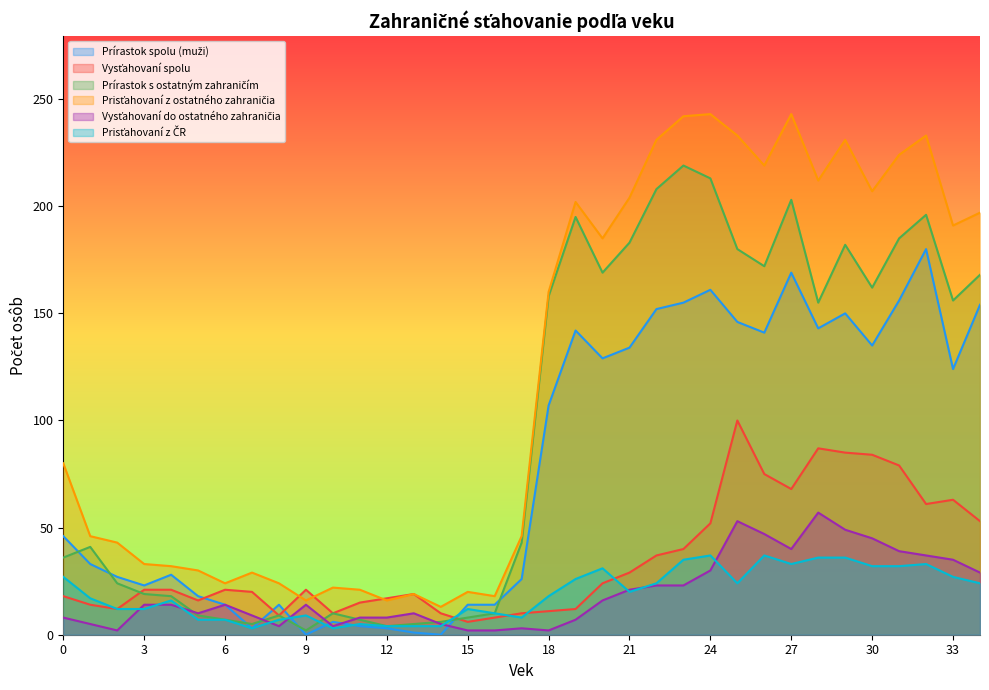

What is the approximate value of Prírastok s ostatným zahraničím at 34, to the nearest 5?

170